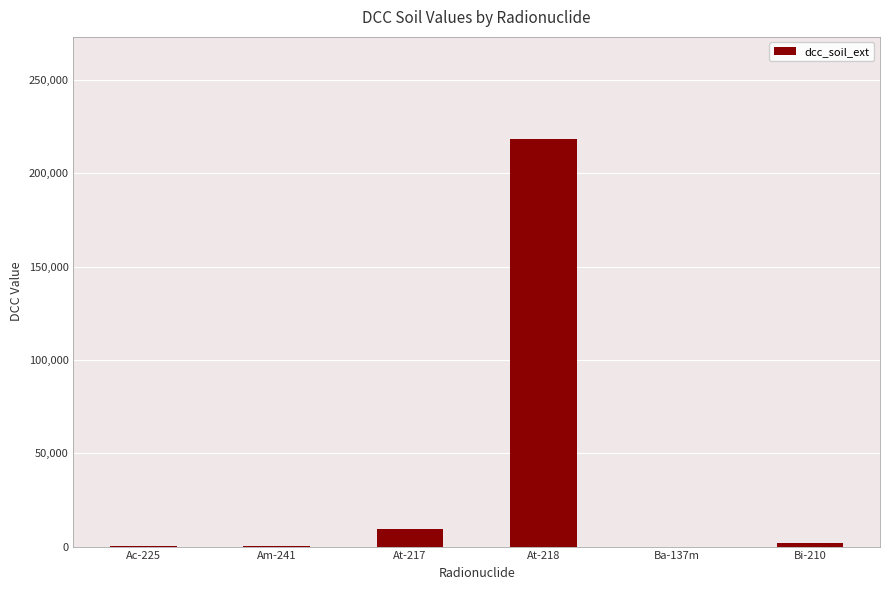

Are the bars horizontal?

No